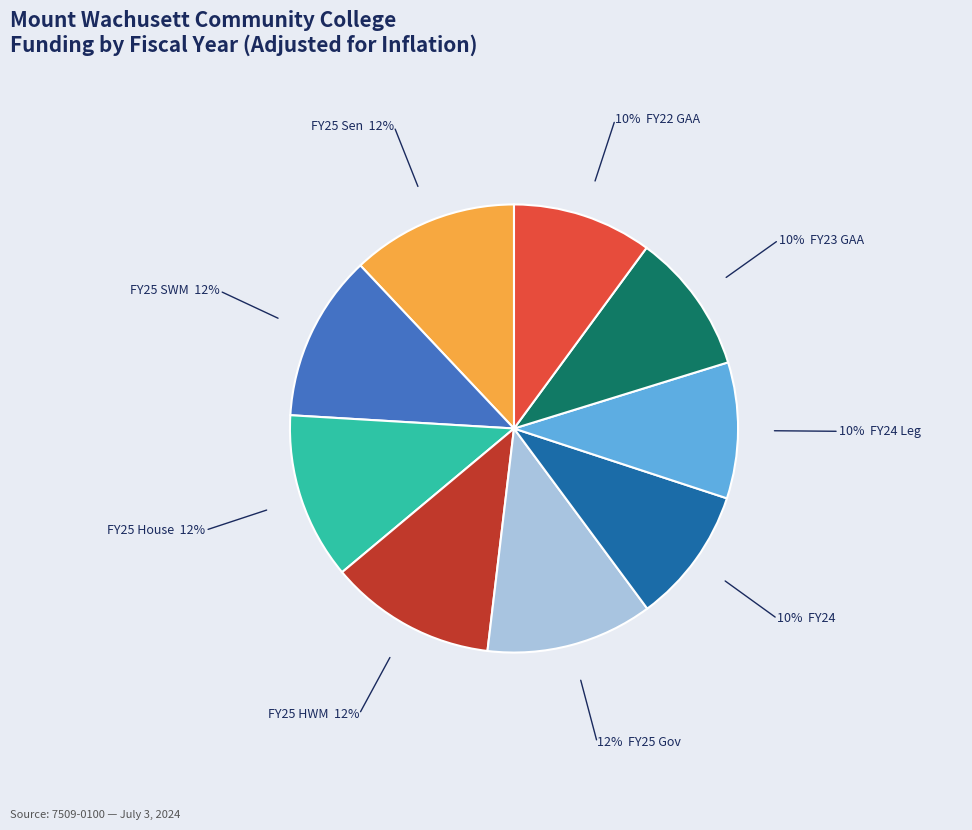

Count the number of slices in the pie.

9